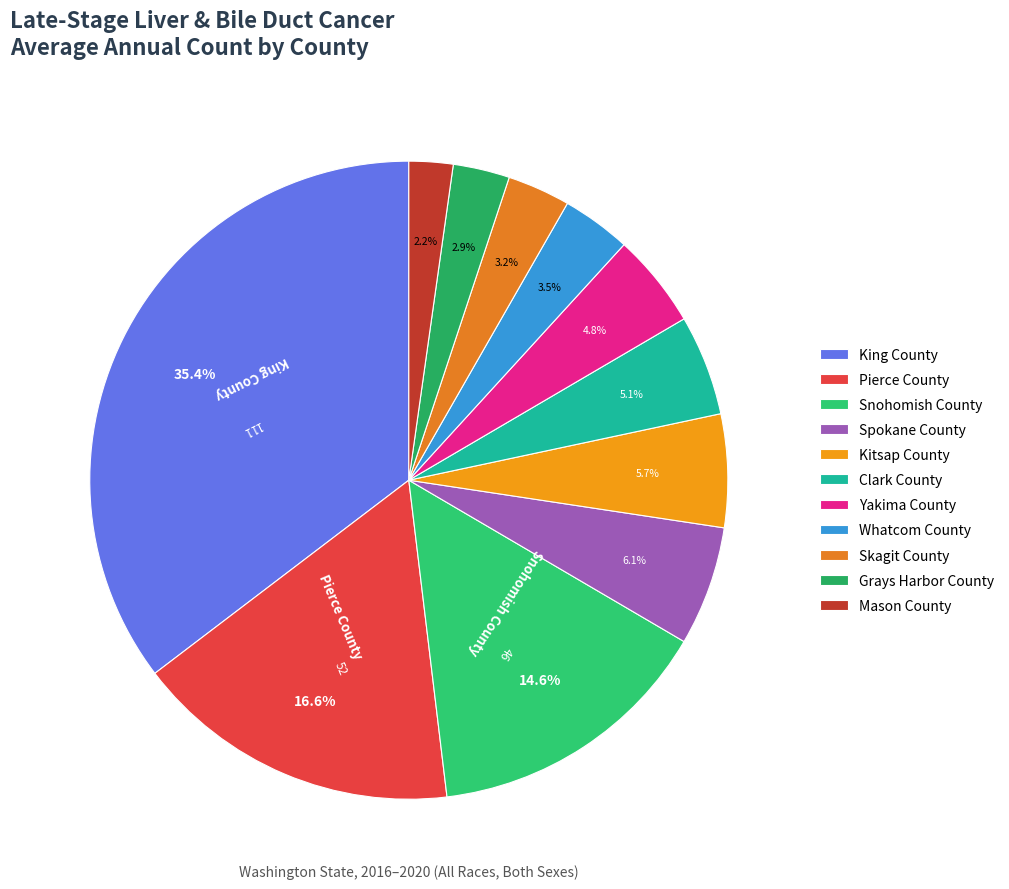

To the nearest percent, what percentage of the pie is Mason County?

2%